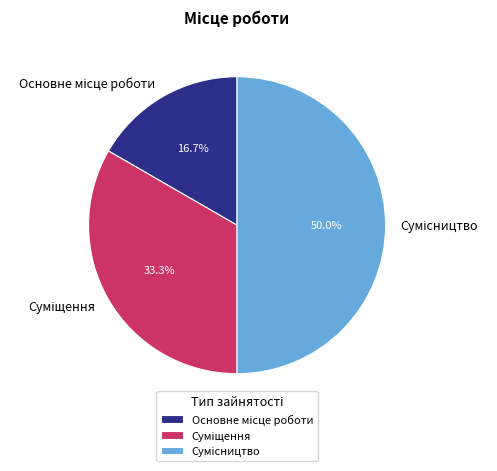

To the nearest percent, what is the difference between the largest and smallest slice percentages?

33%